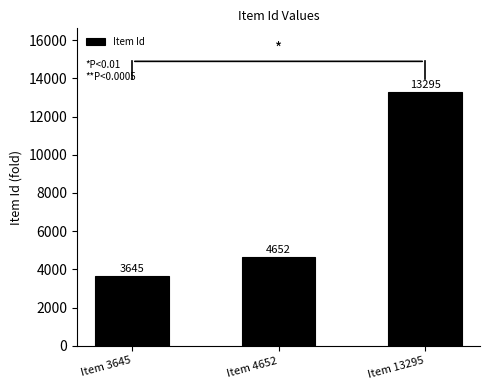

Reading right to left, extract all data points from this chart.

Item 13295=13295	Item 4652=4652	Item 3645=3645